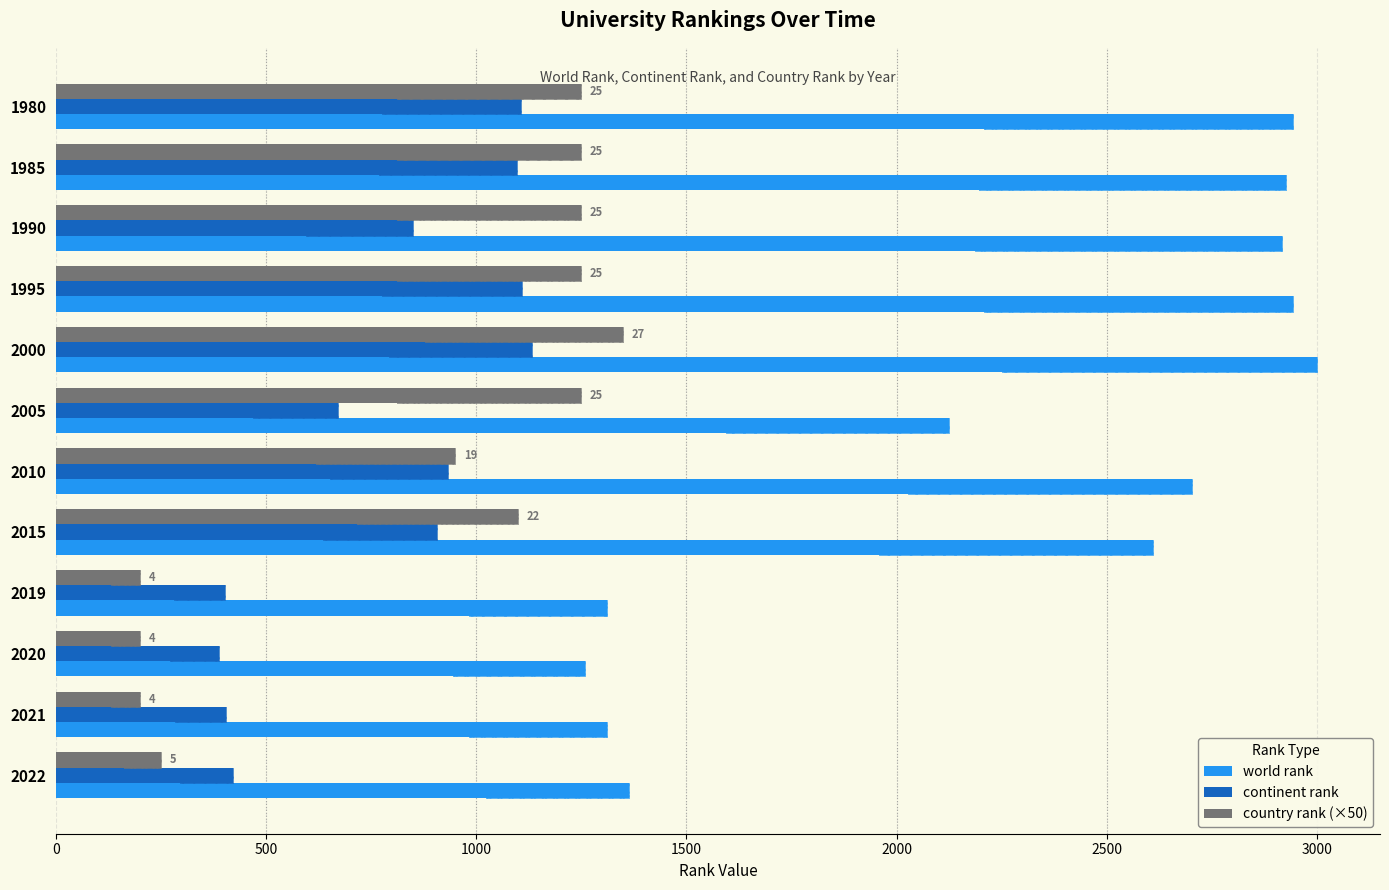

At how many categories does at least one series exceed 252?

12